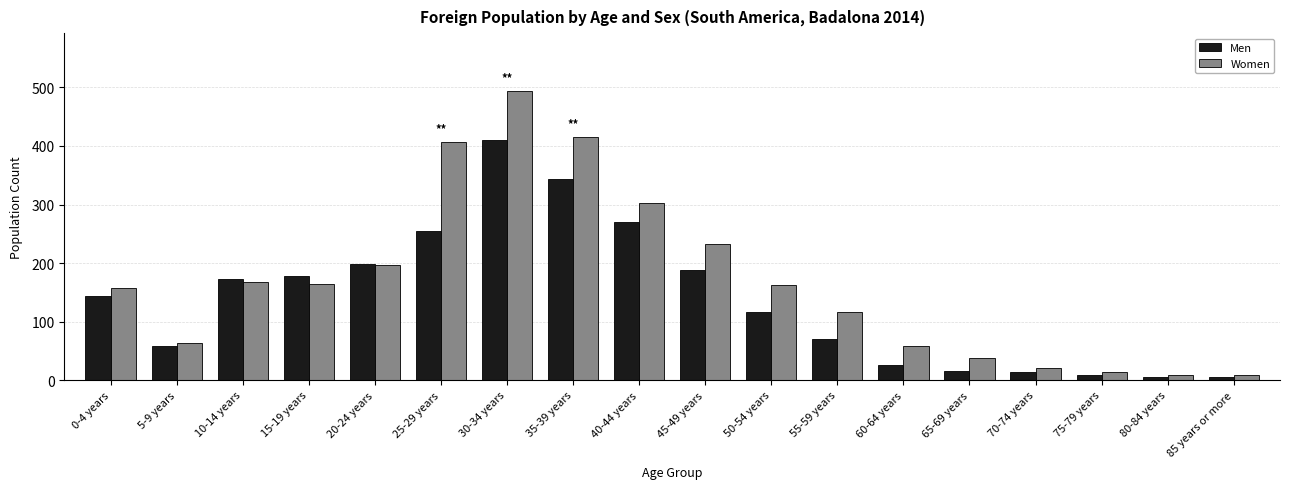

What is the label of the 10th bar from the right?

40-44 years